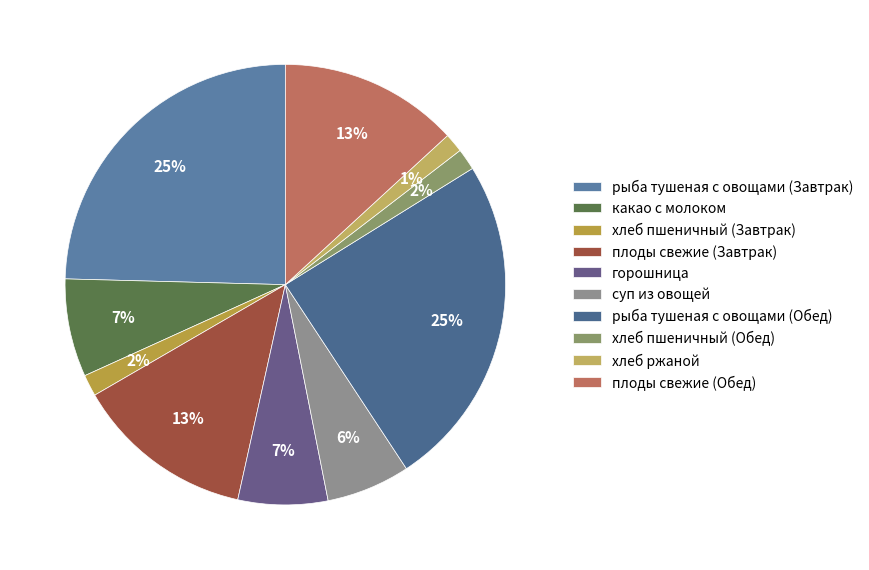

True or false: рыба тушеная с овощами (Завтрак) accounts for 25% of the total.

True